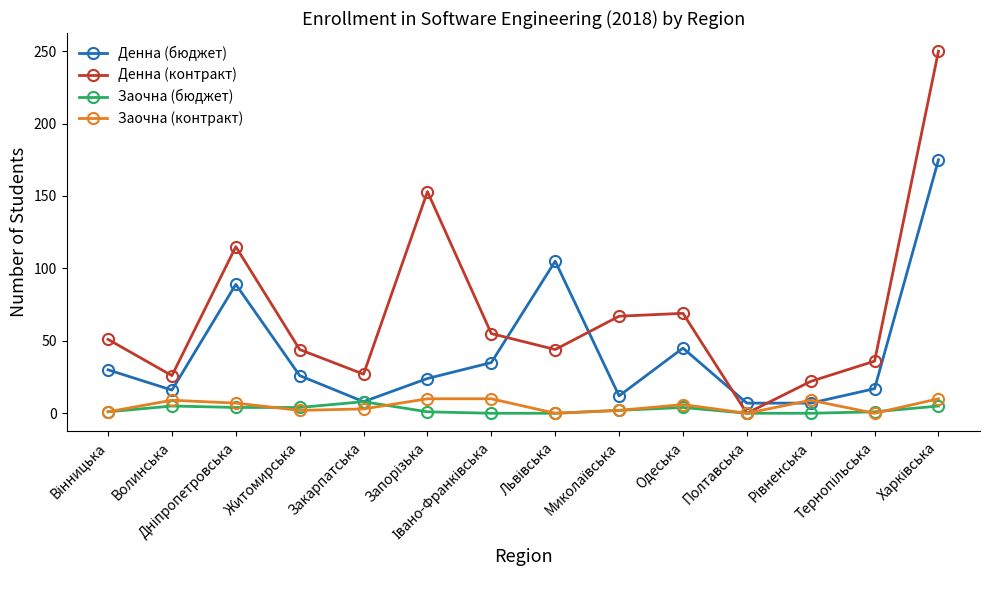

Does the chart display data point markers on the line(s)?

Yes